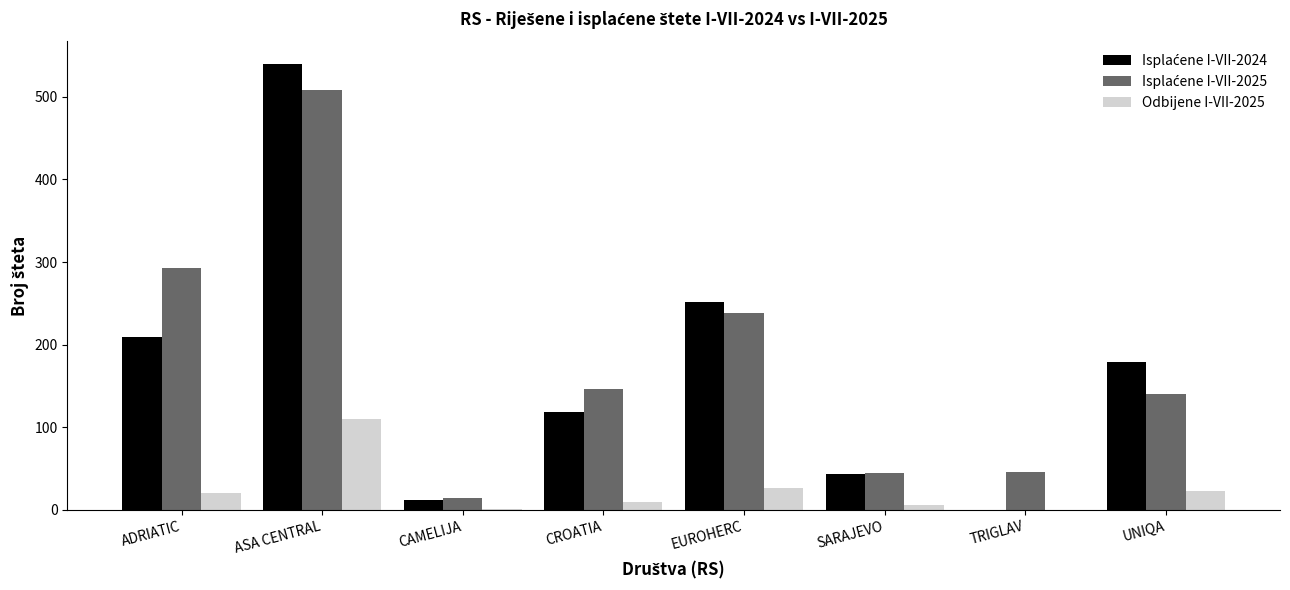

How many groups of bars are there?

8